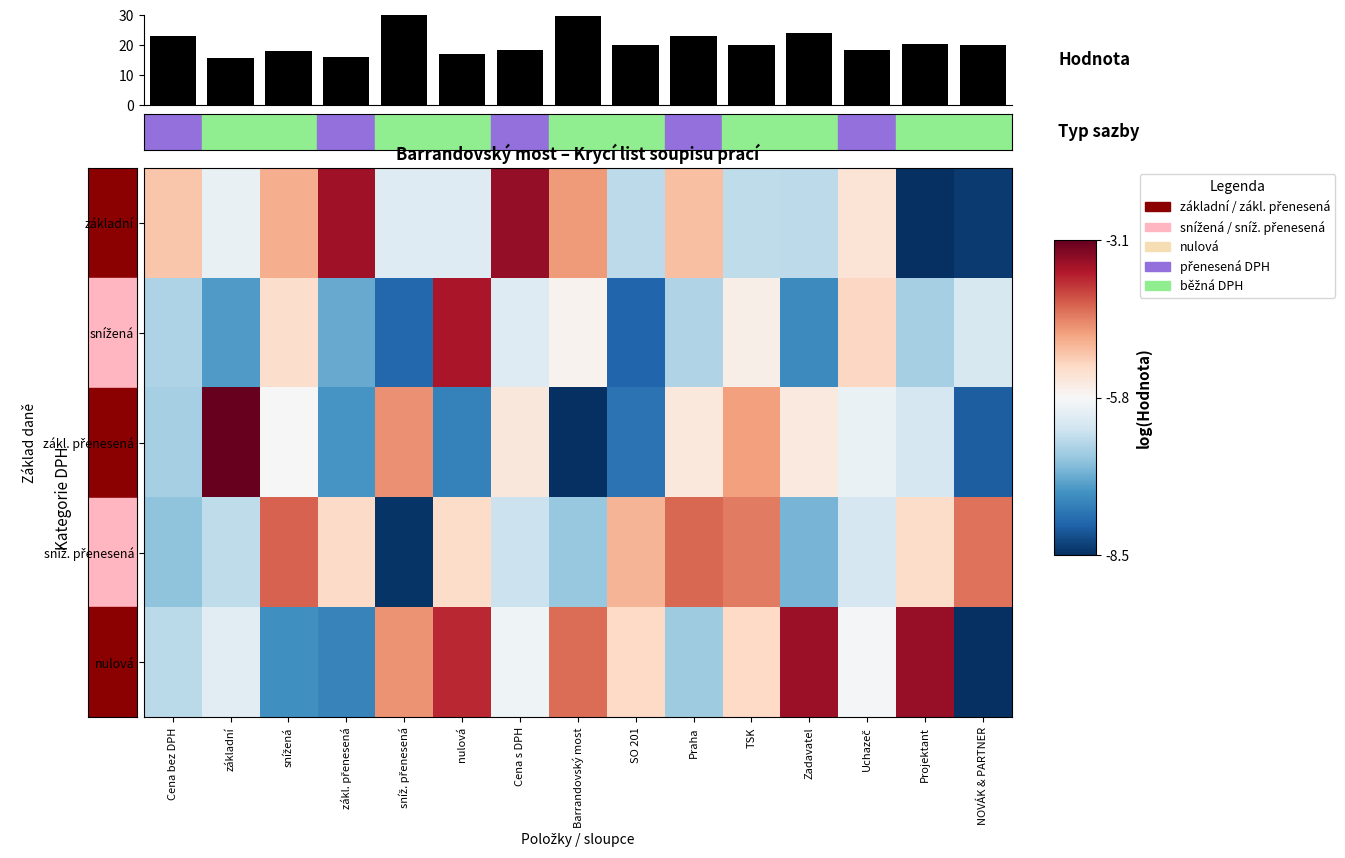

Which category has the highest value in the základní series?

Cena s DPH